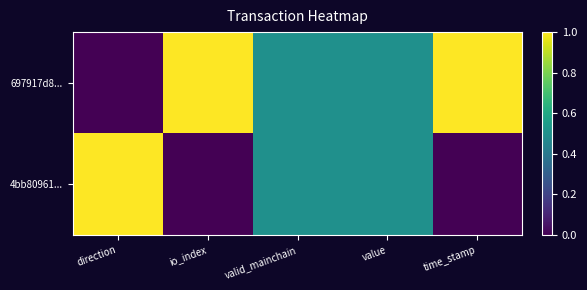

Reading left to right, what are all the values shown in this chart?

697917d8...: direction=0.0	io_index=1.0	valid_mainchain=0.5	value=0.5	time_stamp=1.0
4bb80961...: direction=1.0	io_index=0.0	valid_mainchain=0.5	value=0.5	time_stamp=0.0